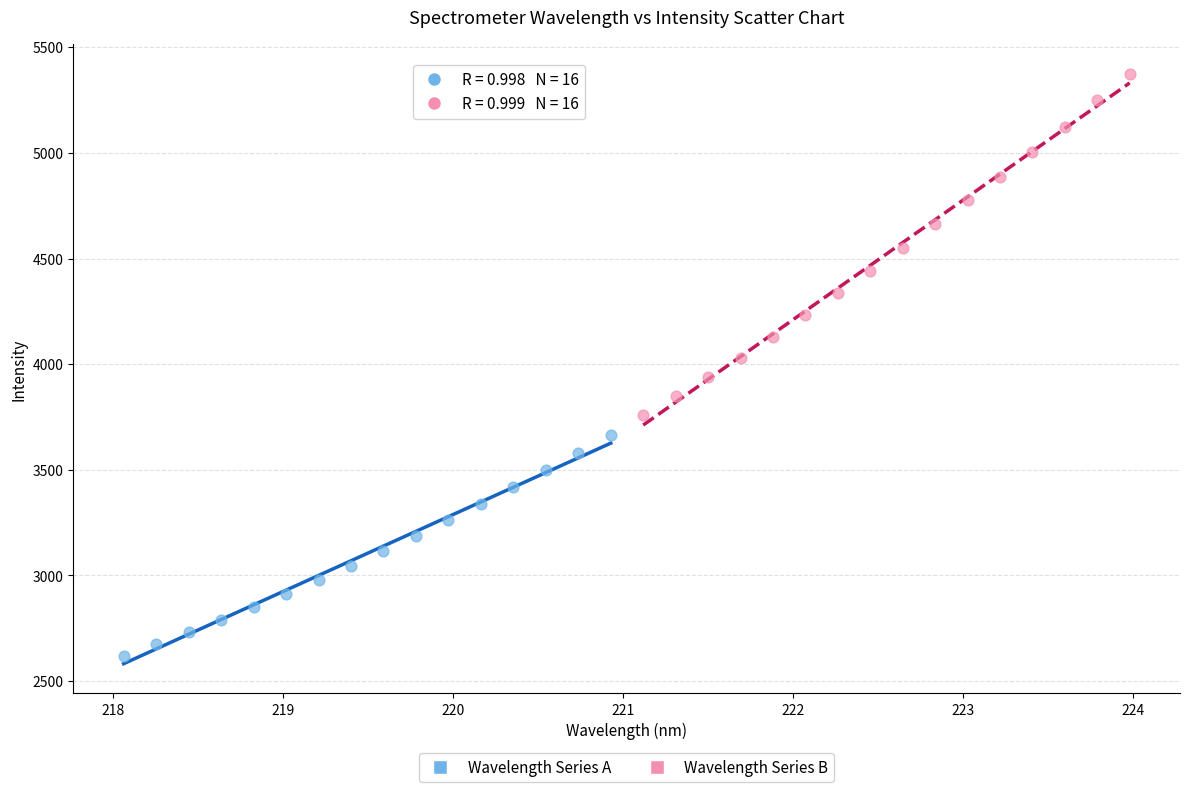

What are all the series names shown in the legend?

Wavelength Series A, Wavelength Series B